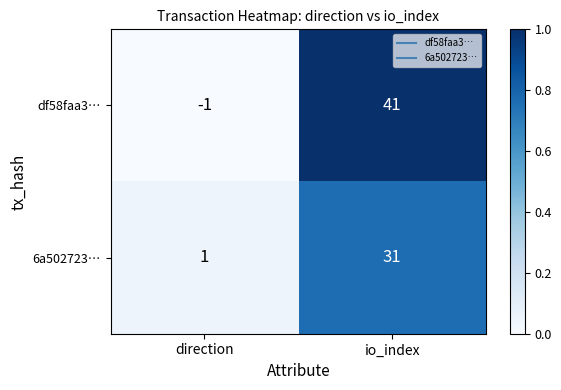

True or false: df58faa3… has a value of 41 at io_index.

True